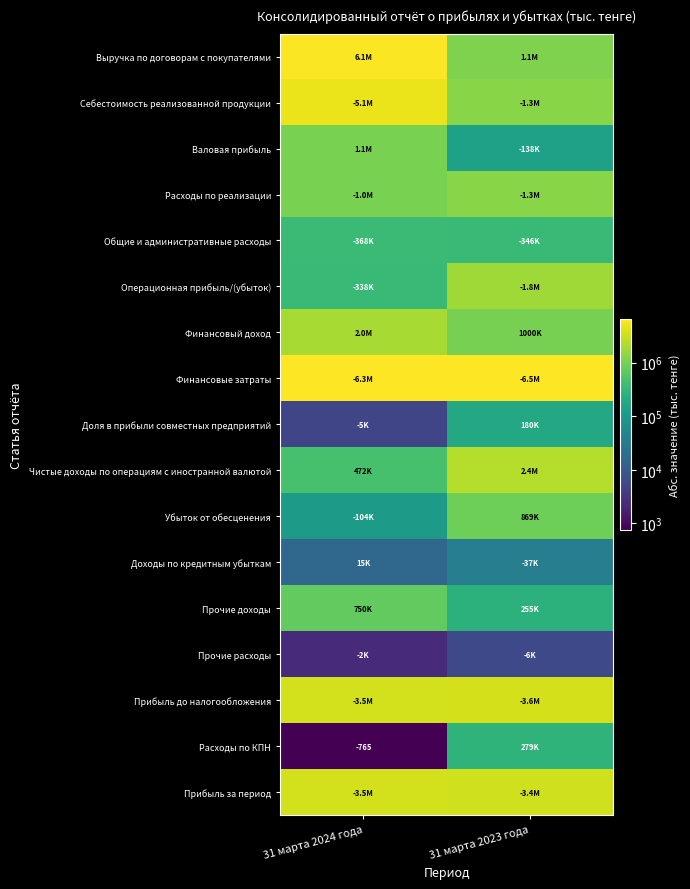

Is the value of Расходы по КПН at 31 марта 2023 года greater than the value of Прибыль до налогообложения at 31 марта 2023 года?

No